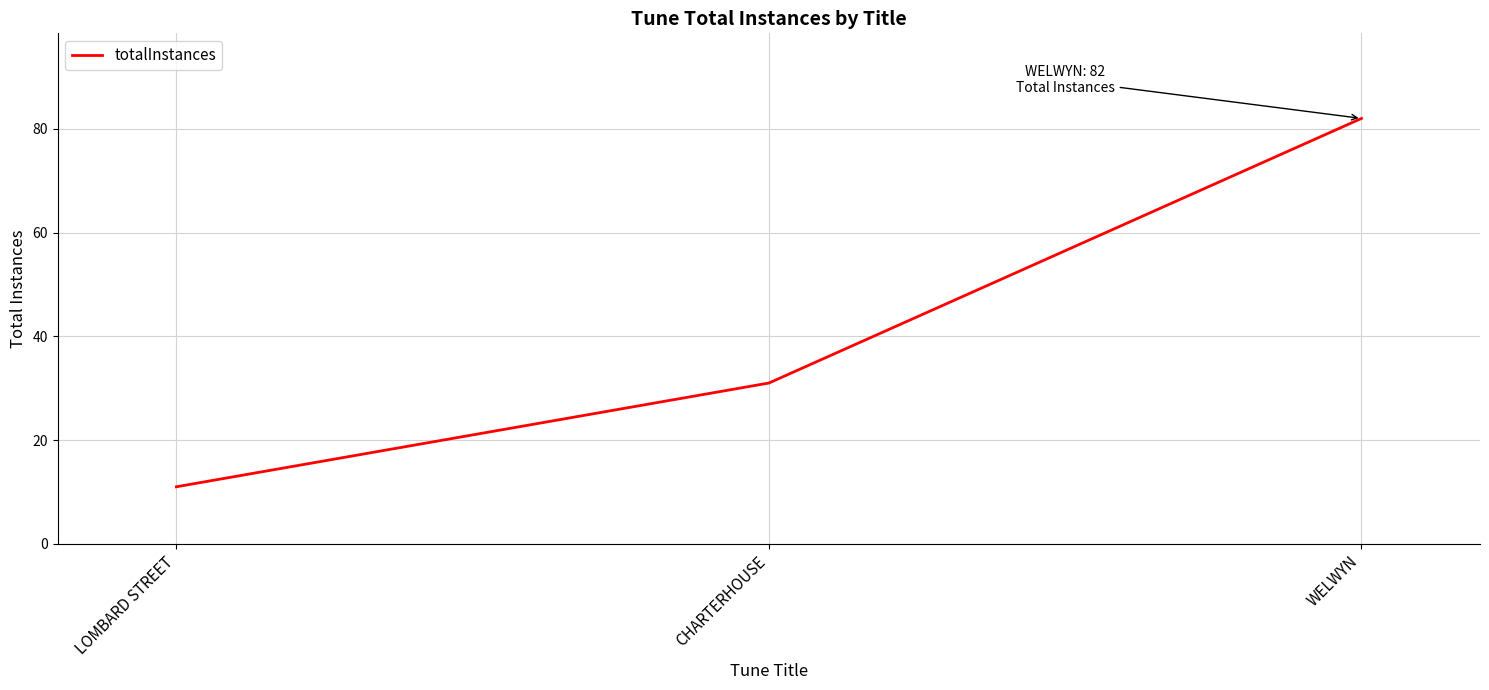

The value at LOMBARD STREET is 17. True or false?

False